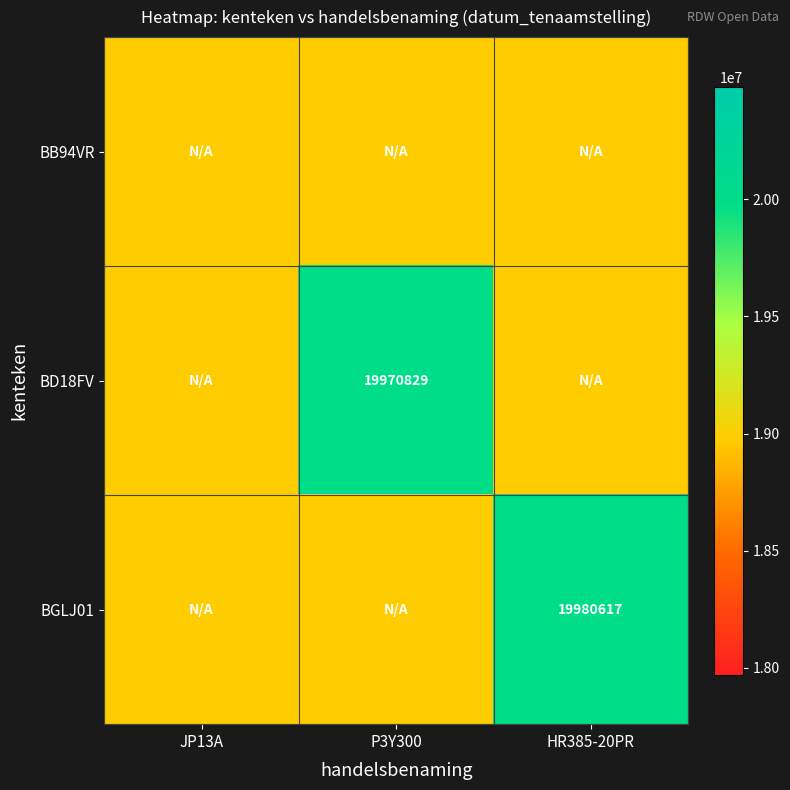

The BGLJ01 series shows 33891850 at HR385-20PR. True or false?

False